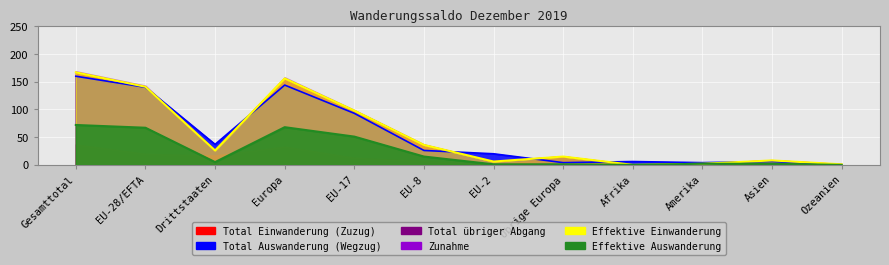

How many values in the Zunahme series exceed 26?

5